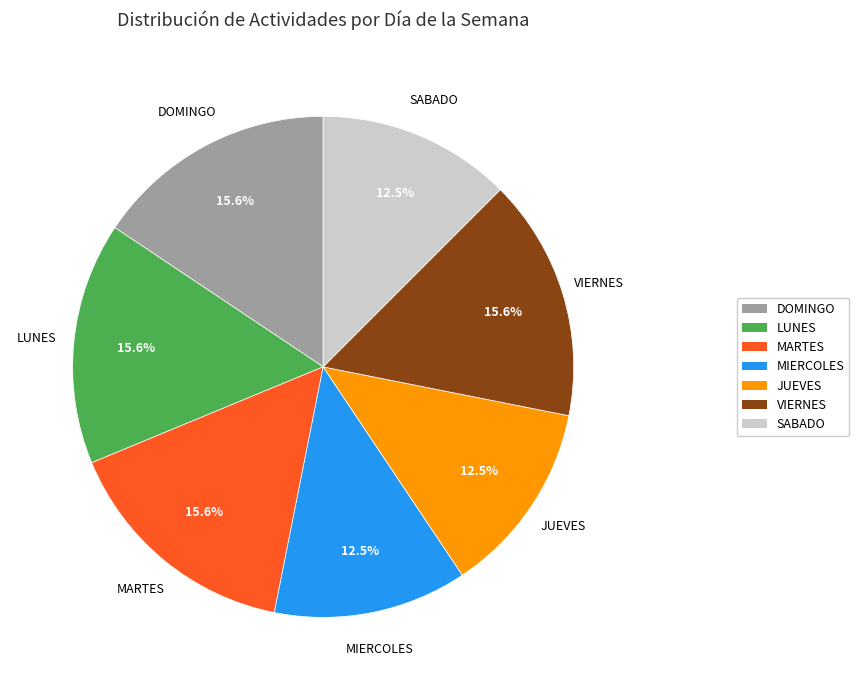

Between VIERNES and SABADO, which is larger?

VIERNES